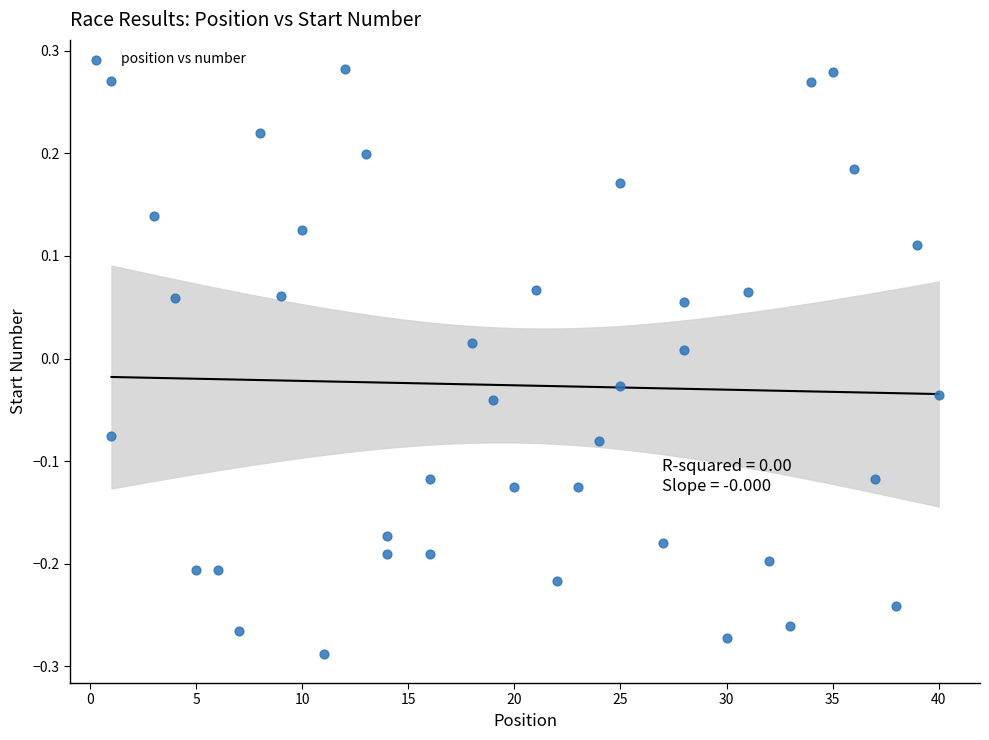

What is the range of Y values (max minus min)?

0.6